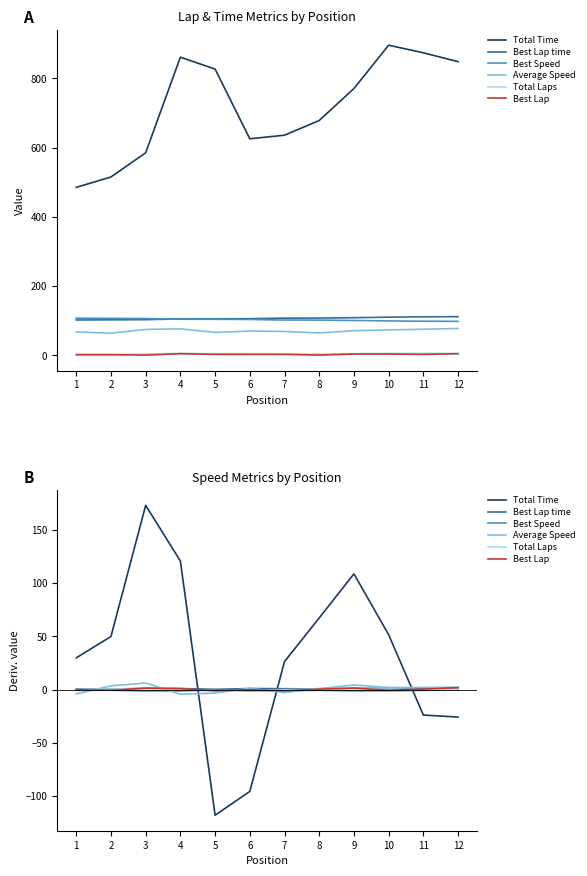

Is the value of Total Time at 9 greater than the value of Best Speed at 8?

Yes